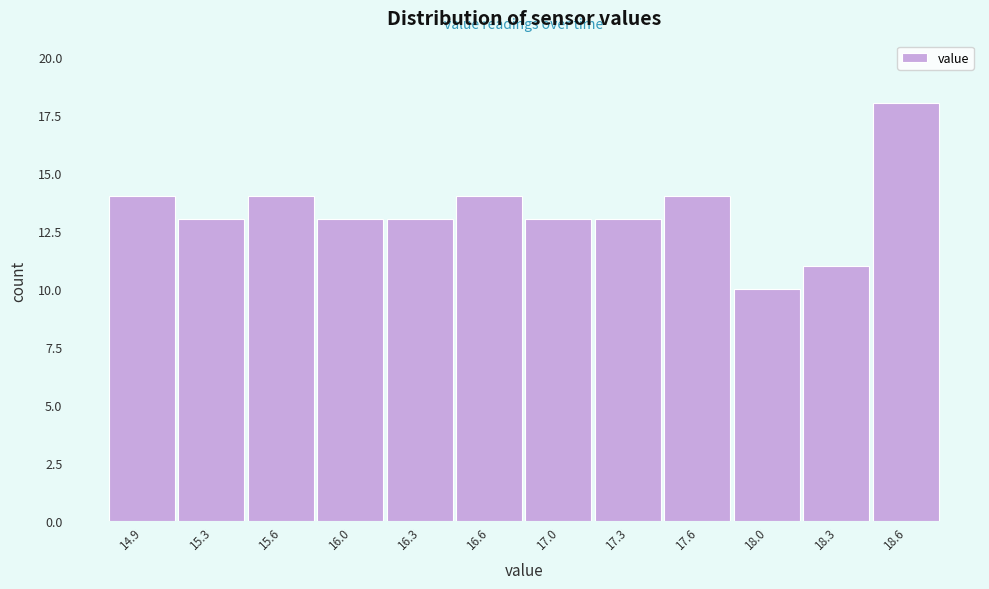

Reading left to right, transcribe all the data shown in this chart.

14.9=14	15.3=13	15.6=14	16.0=13	16.3=13	16.6=14	17.0=13	17.3=13	17.6=14	18.0=10	18.3=11	18.6=18